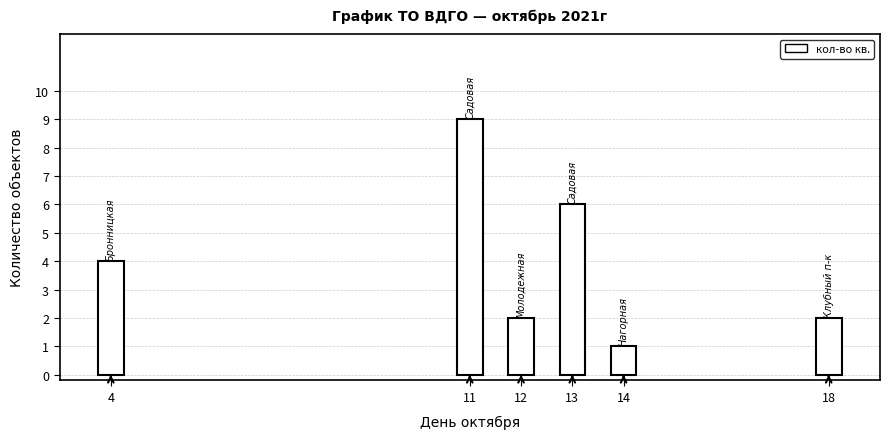

Reading left to right, list all the values displayed in this chart.

4=4	11=9	12=2	13=6	14=1	18=2